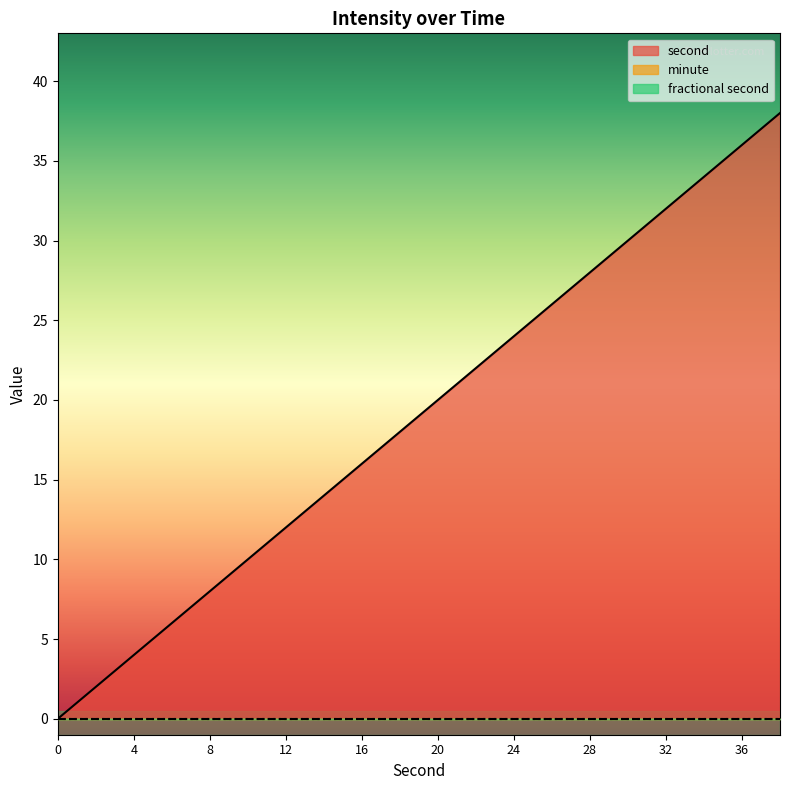

What are all the series names shown in the legend?

second, minute, fractional second